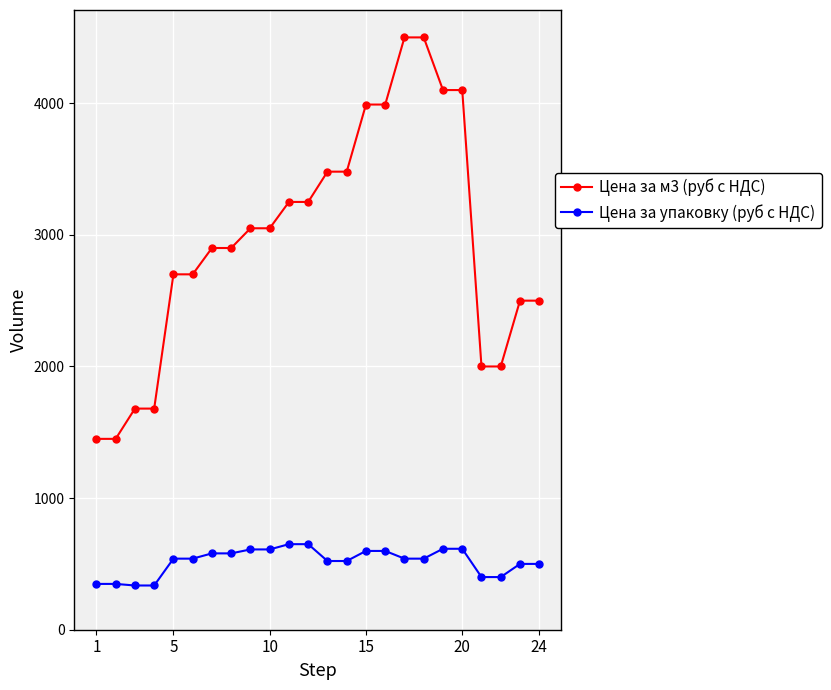

Which series has the largest total across all categories?

Цена за м3 (руб с НДС)